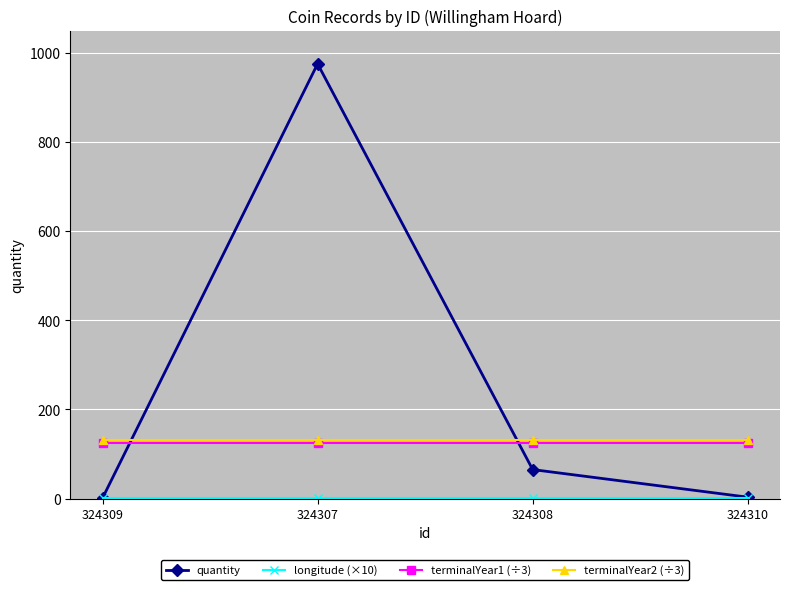

True or false: terminalYear1 (÷3) and quantity cross at least once.

True